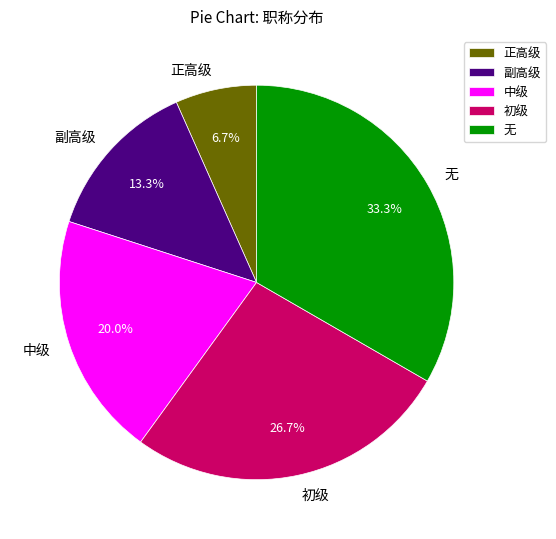

True or false: 无 accounts for 44% of the total.

False